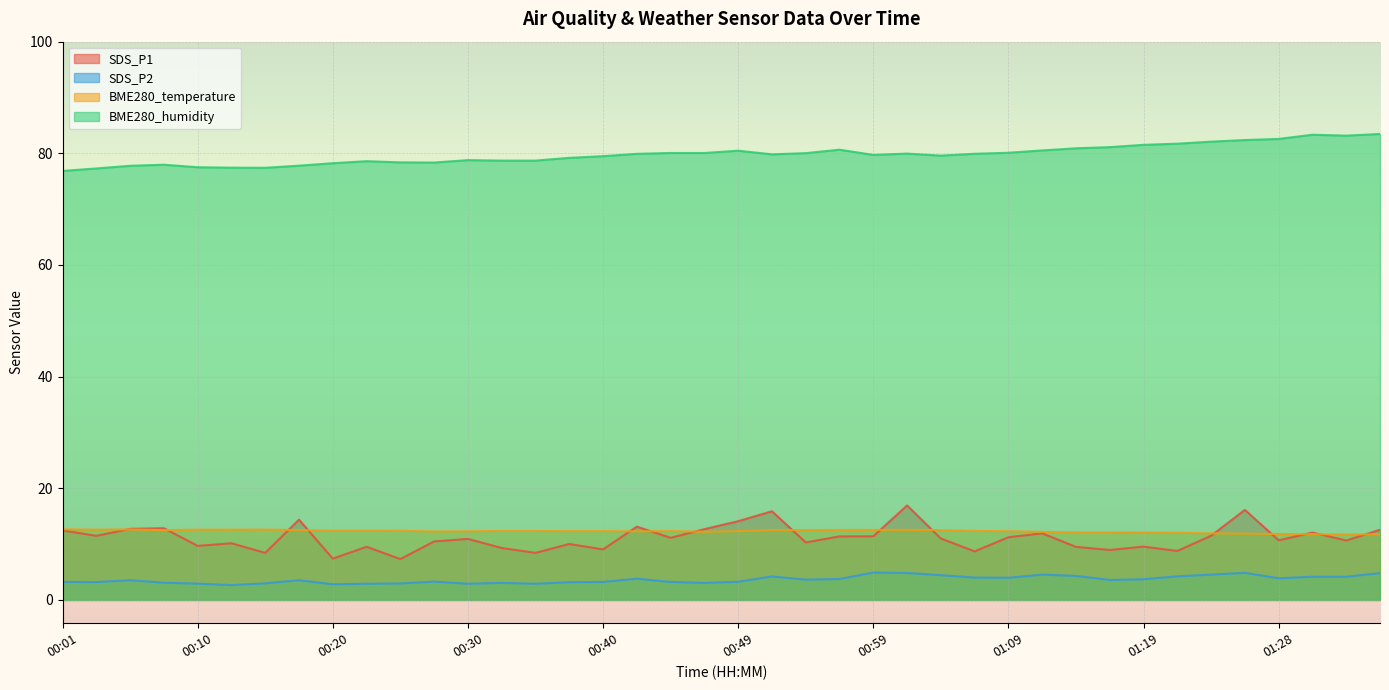

Which has a higher value, 00:10 or 00:40?

00:10